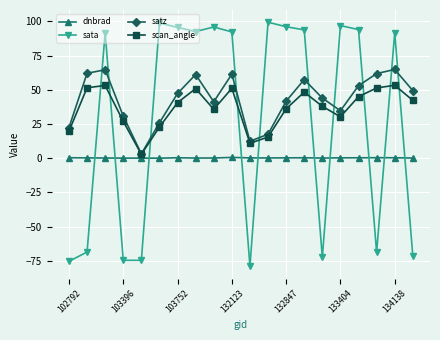

In scan_angle, how many points are higher than both neighbors (excluding endpoints)?

5